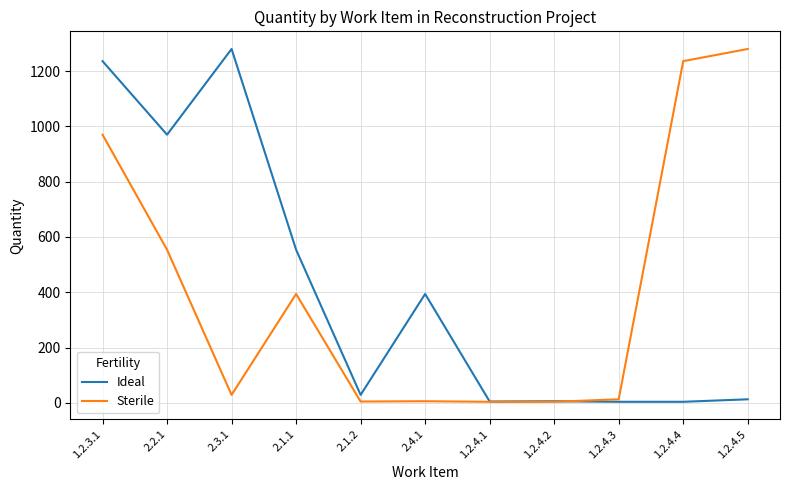

What is the maximum value for Sterile?

1280